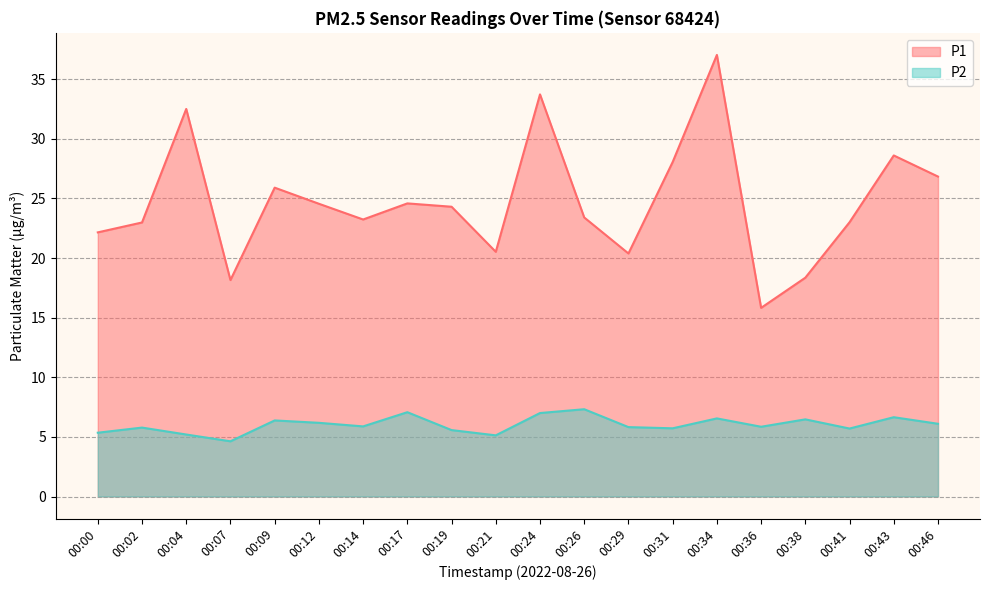

True or false: P1 and P2 intersect in this chart.

False